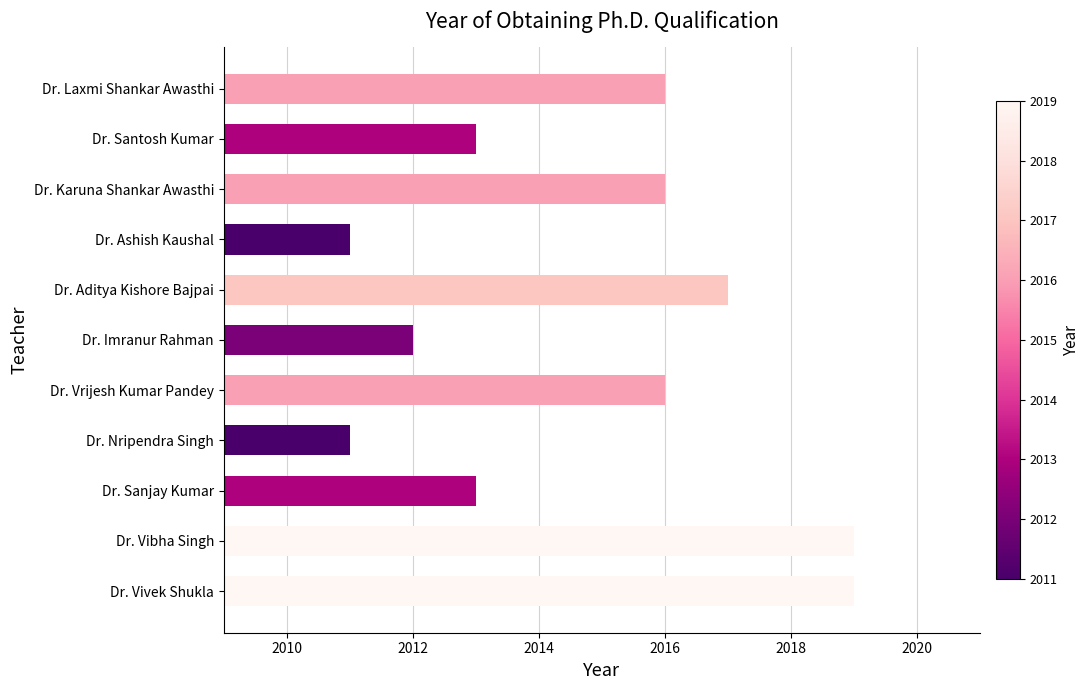

How many bars are there in total?

11